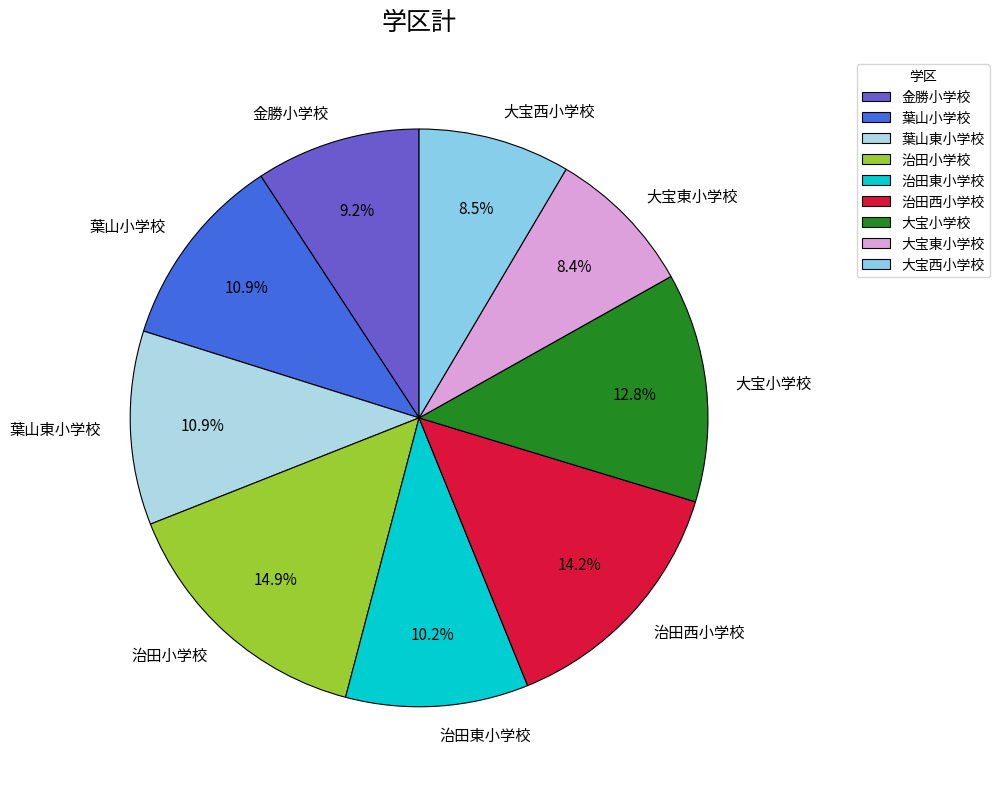

What percentage is NOT represented by 葉山小学校?

89.1%